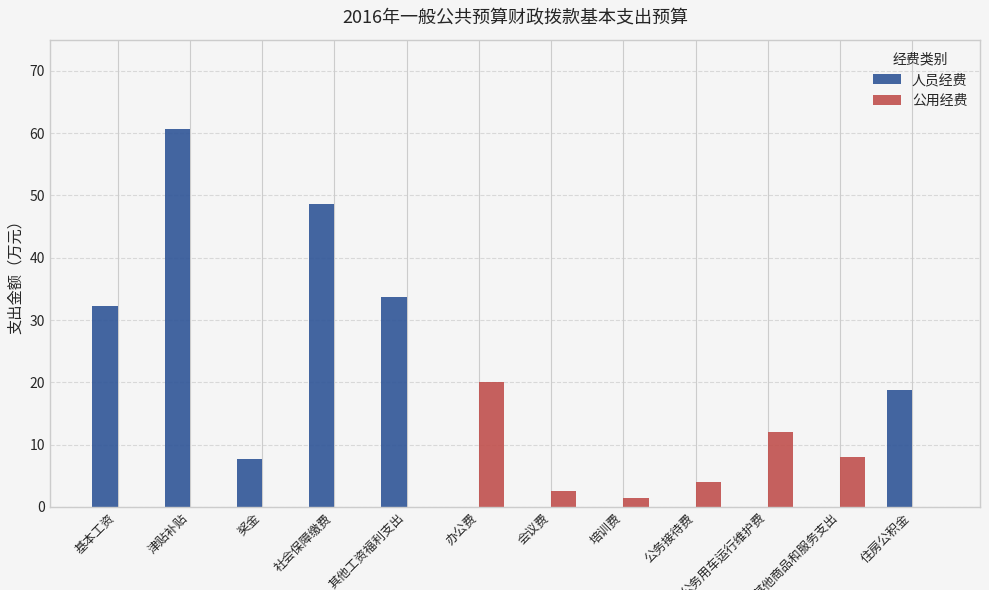

Reading left to right, transcribe all the data shown in this chart.

人员经费: 32.2	60.7	7.8	48.6	33.7	0.0	0.0	0.0	0.0	0.0	0.0	18.8
公用经费: 0.0	0.0	0.0	0.0	0.0	20.0	2.5	1.5	4.0	12.0	8.0	0.0